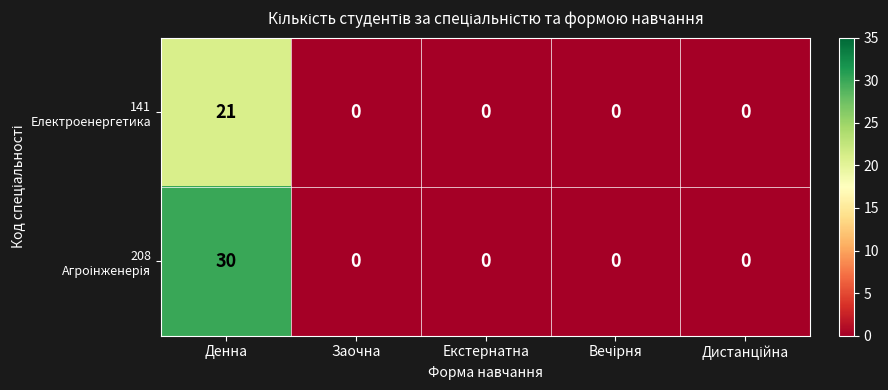

At which category is the sum across all series the highest?

Денна